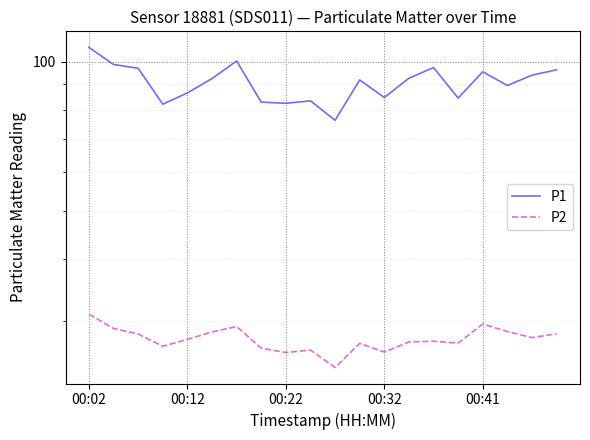

Which series has the largest total across all categories?

P1